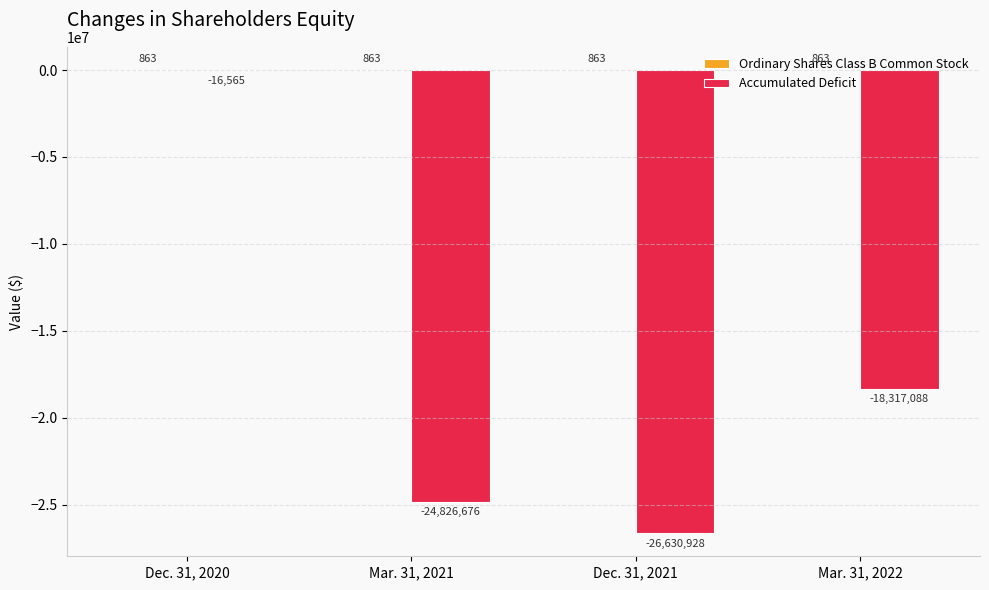

Which series changed the most between Dec. 31, 2020 and Mar. 31, 2021?

Accumulated Deficit